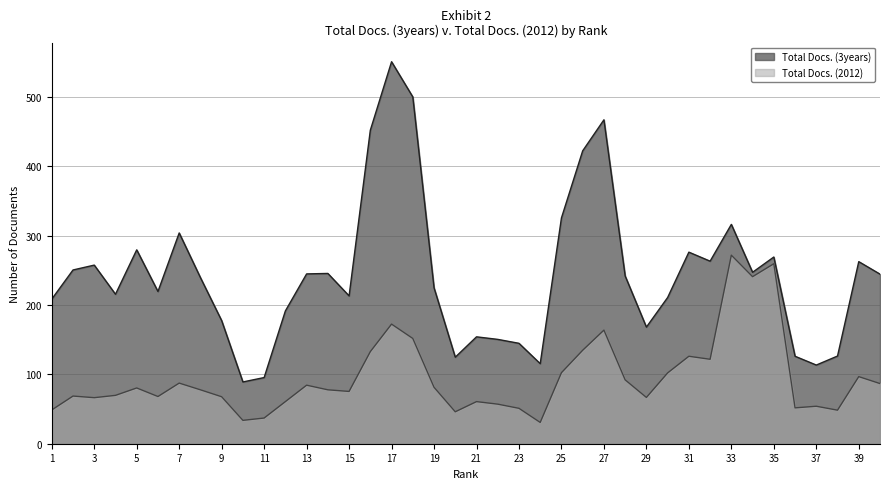

What is the difference between the highest and lowest values at 25?

223.0